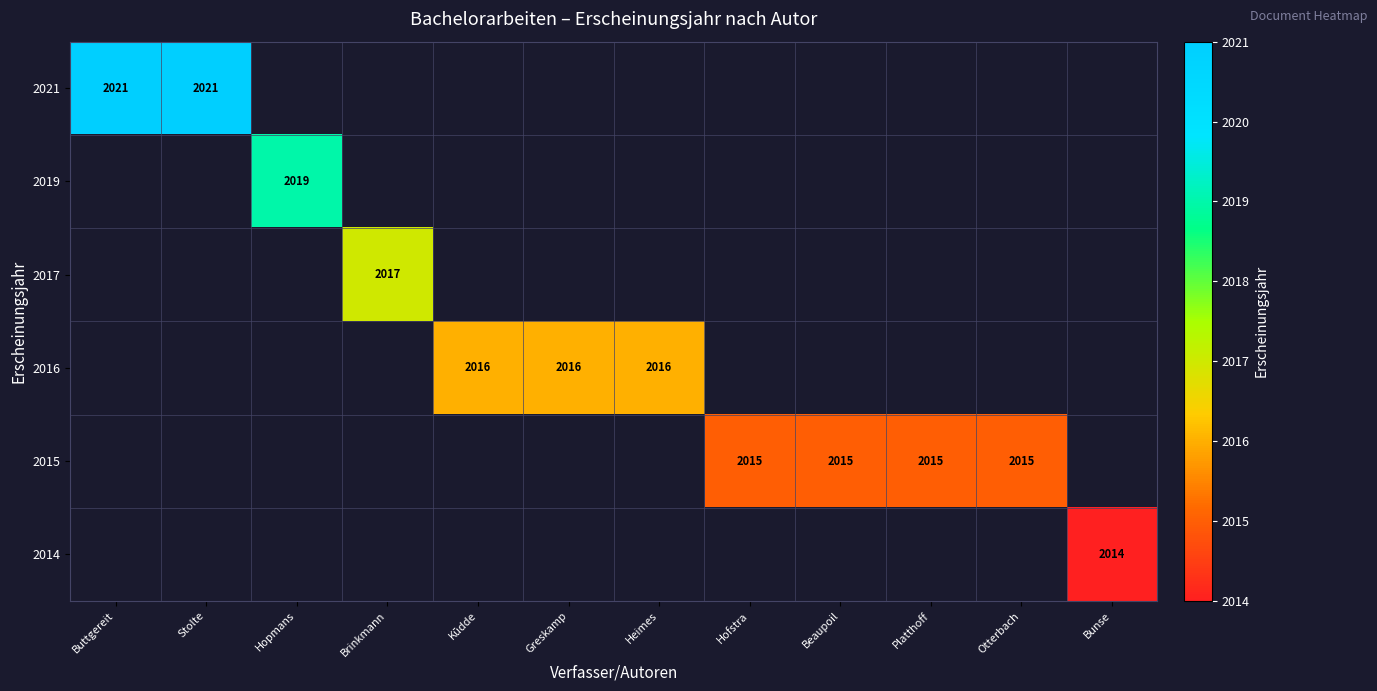

How many categories are shown in the chart?

12